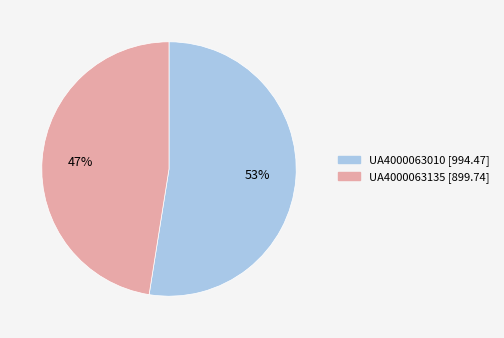

What is the ratio of the value at UA4000063135 to the value at UA4000063010?

0.9